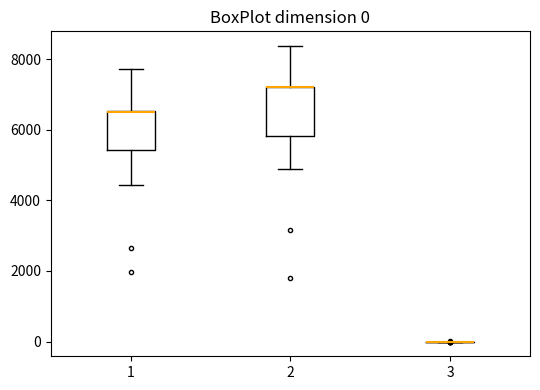

Comparing the boxes themselves (not the whiskers), which one is the tallest?

2